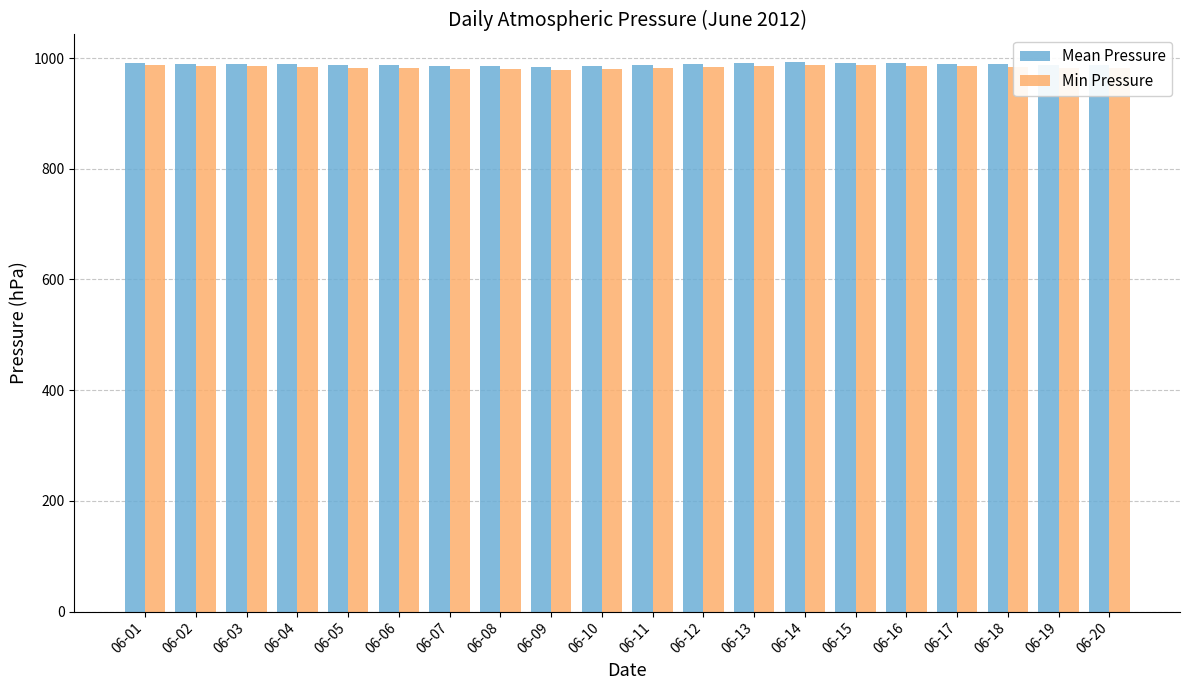

What is the average value of the Mean Pressure series?

989